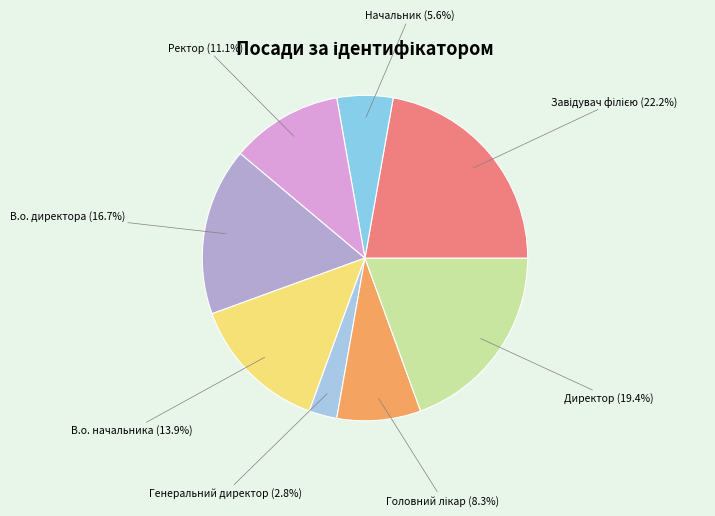

To the nearest percent, what is the average slice percentage?

12%